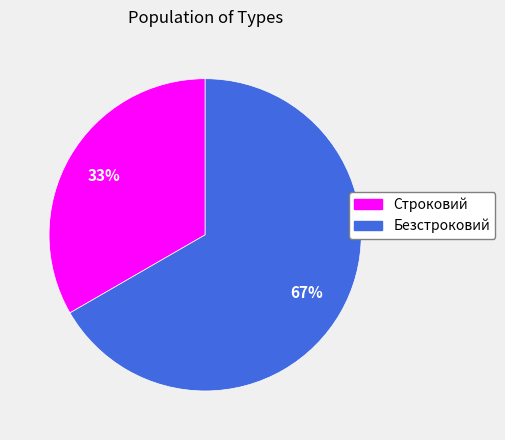

How many slices are in this pie chart?

2